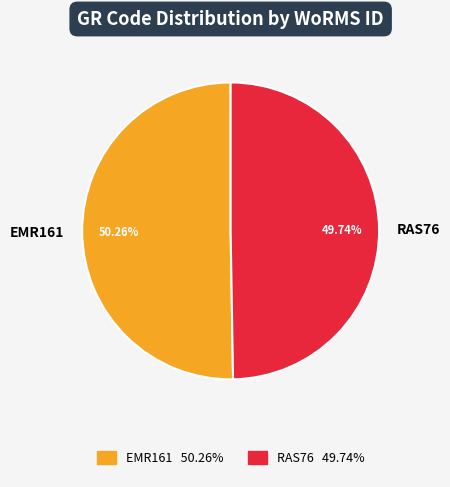

Combined, what portion of the pie is RAS76 and EMR161?

100.0%